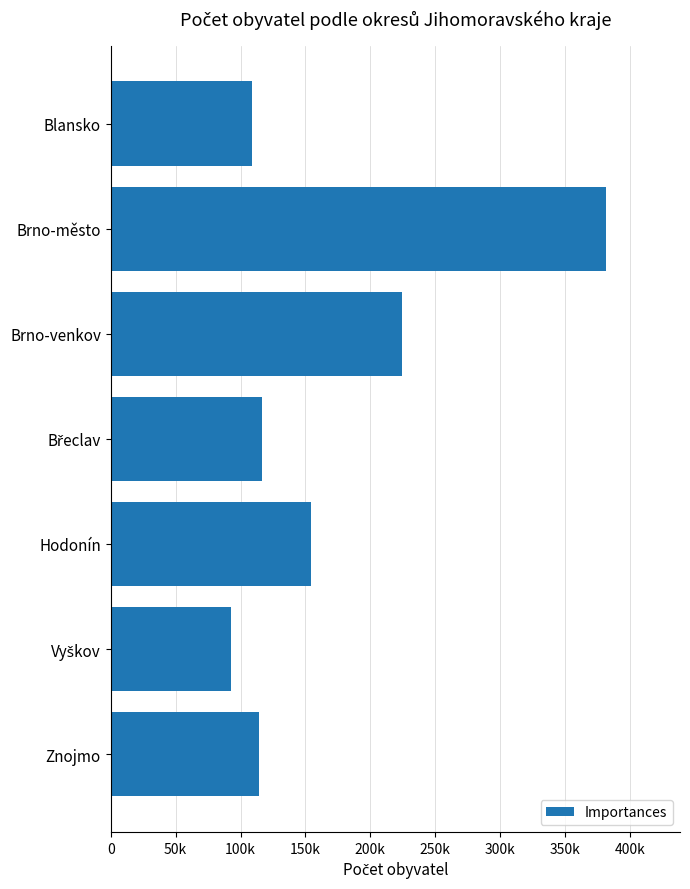

Count the number of values greater than 116291.

3